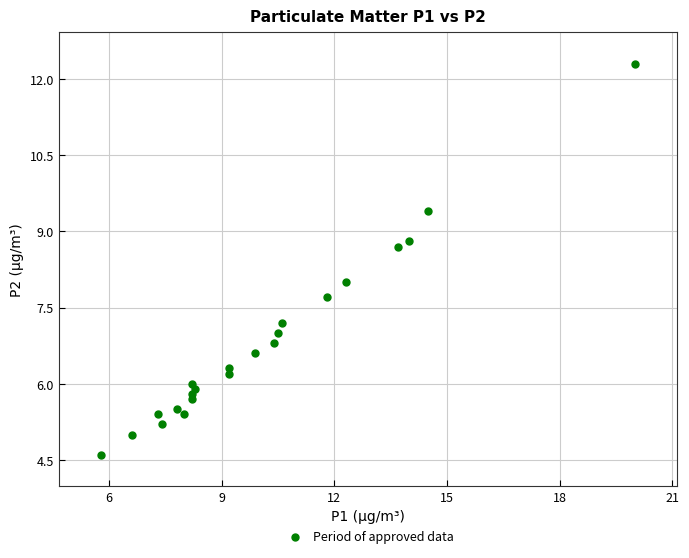

What is the range of Y values (max minus min)?

7.7